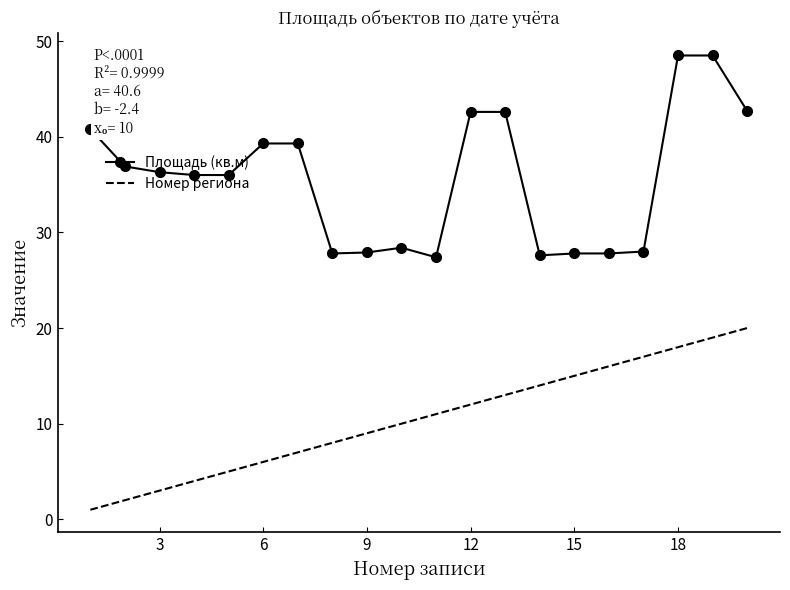

What is the difference between the maximum and minimum values in the Номер региона series?

19.0